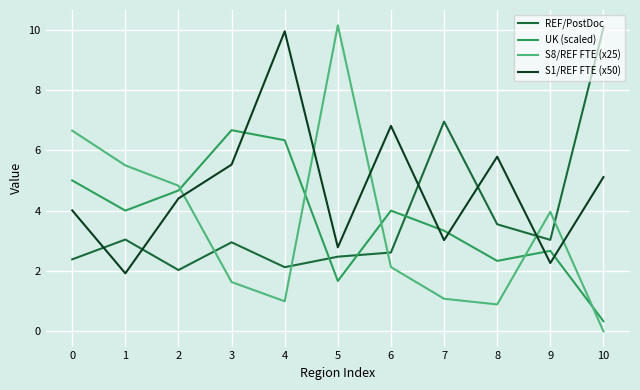

How many lines are shown in the chart?

4